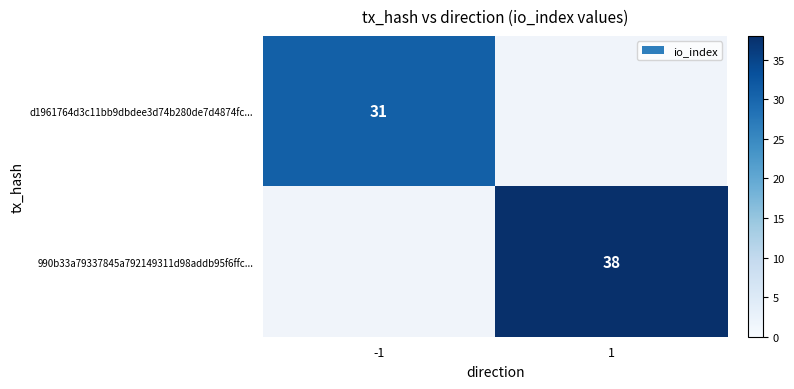

Which has a higher value, -1 or 1?

1